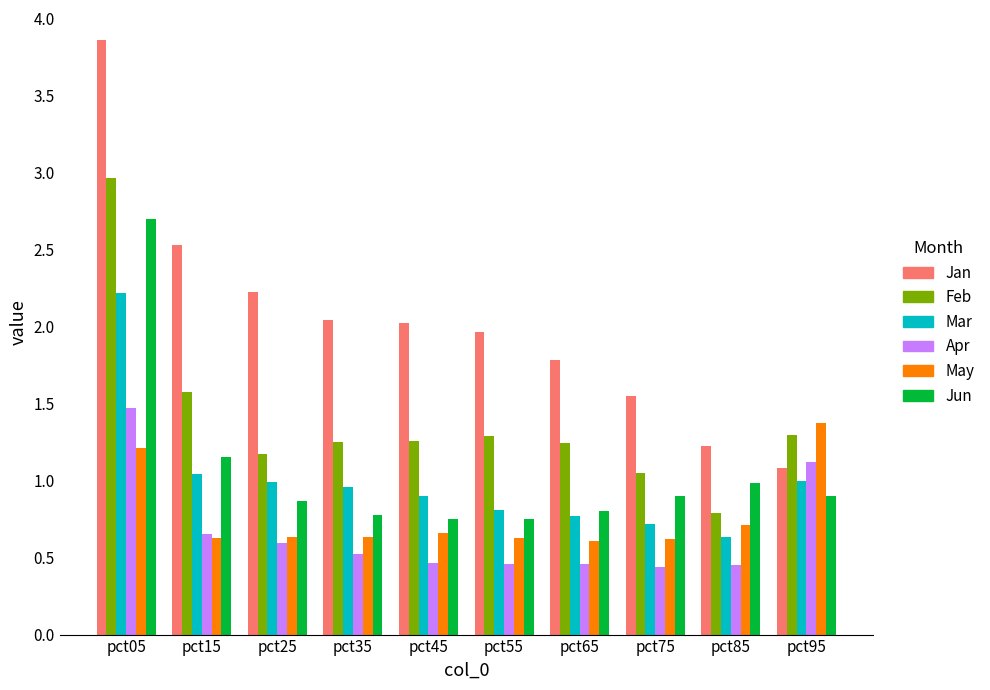

At pct75, list the series in order from largest to smallest.

Jan, Feb, Jun, Mar, May, Apr